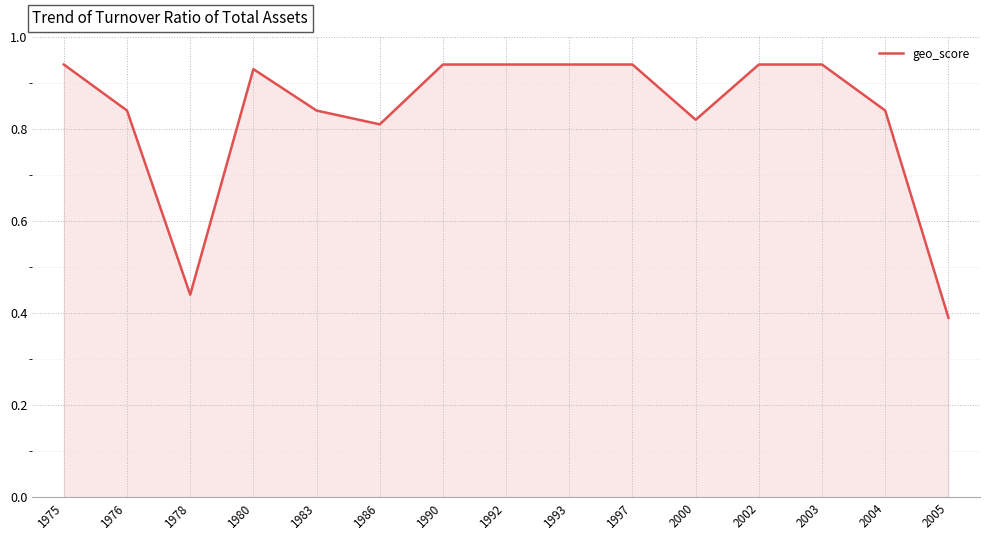

What is the change in value from 1978 to 1992?

+0.5